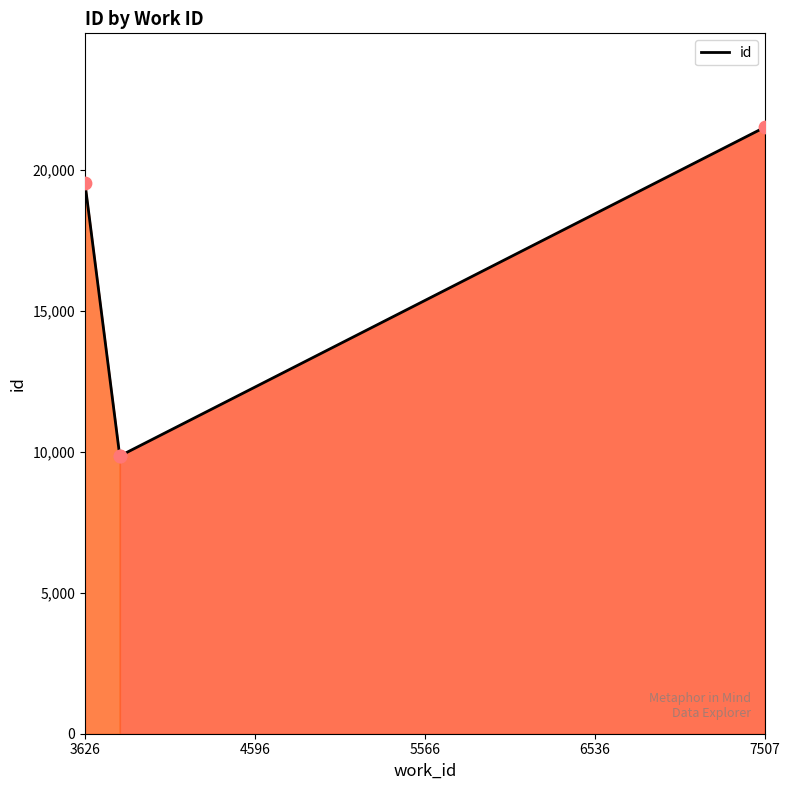

What is the ratio of the value at 6536 to the value at 4596?

2.2